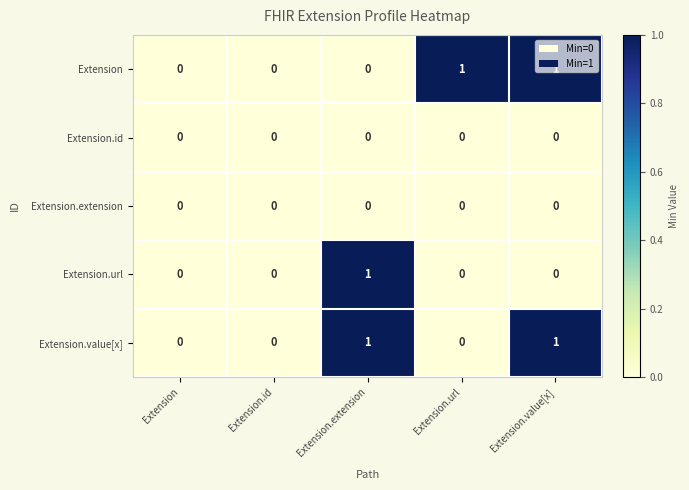

How many Extension.value[x] values are between 0 and 1?

5